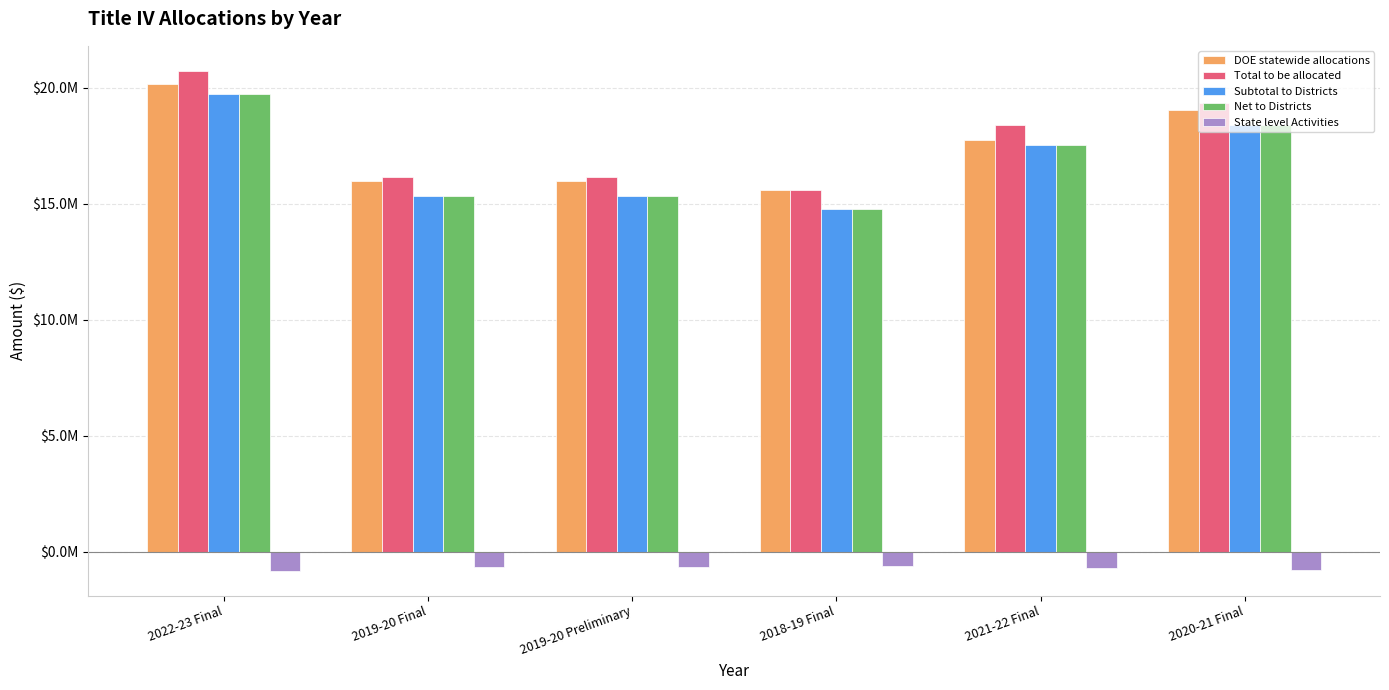

At how many categories does at least one series exceed 6303635?

6